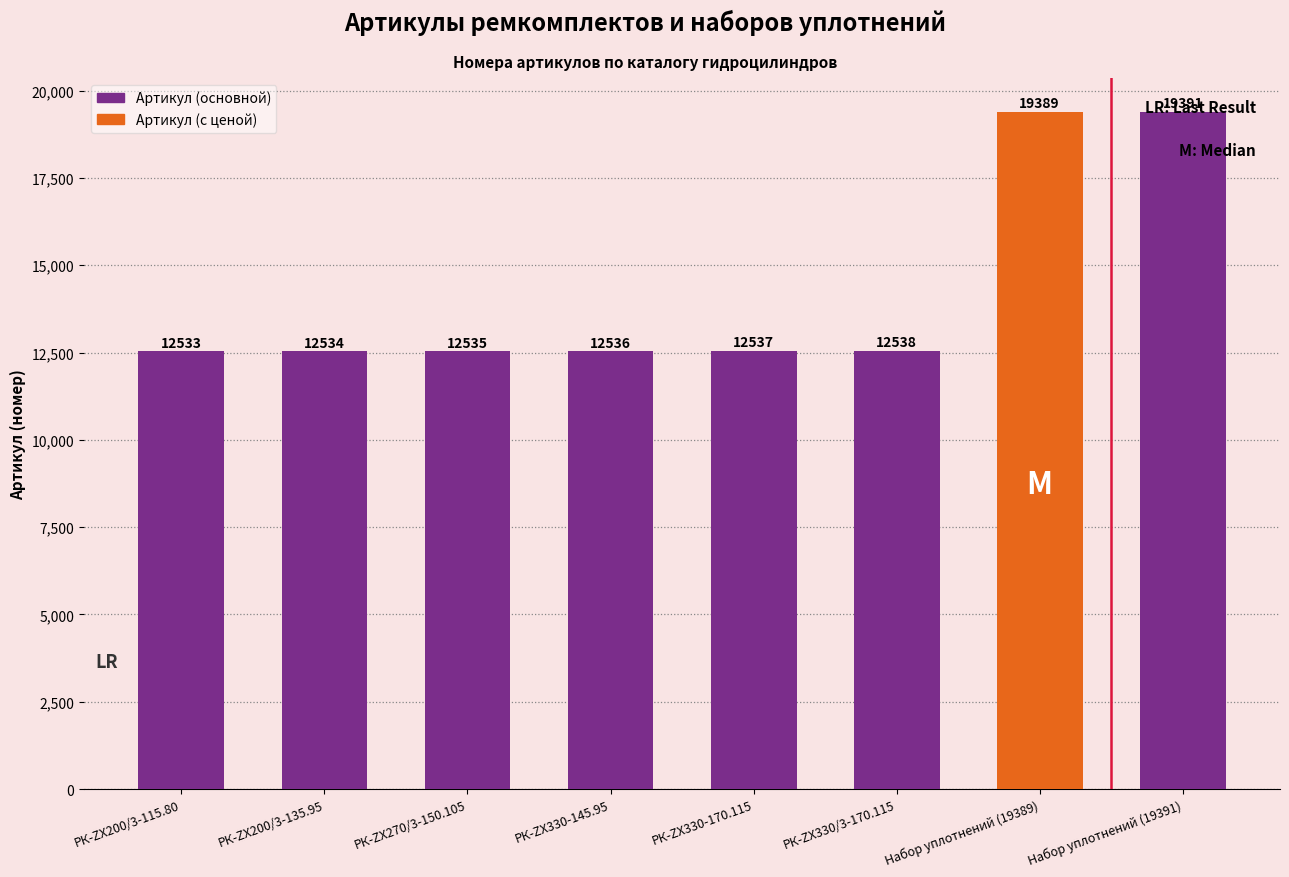

Reading left to right, extract all data points from this chart.

РК-ZX200/3-115.80=12533	РК-ZX200/3-135.95=12534	РК-ZX270/3-150.105=12535	РК-ZX330-145.95=12536	РК-ZX330-170.115=12537	РК-ZX330/3-170.115=12538	Набор уплотнений (19389)=19389	Набор уплотнений (19391)=19391